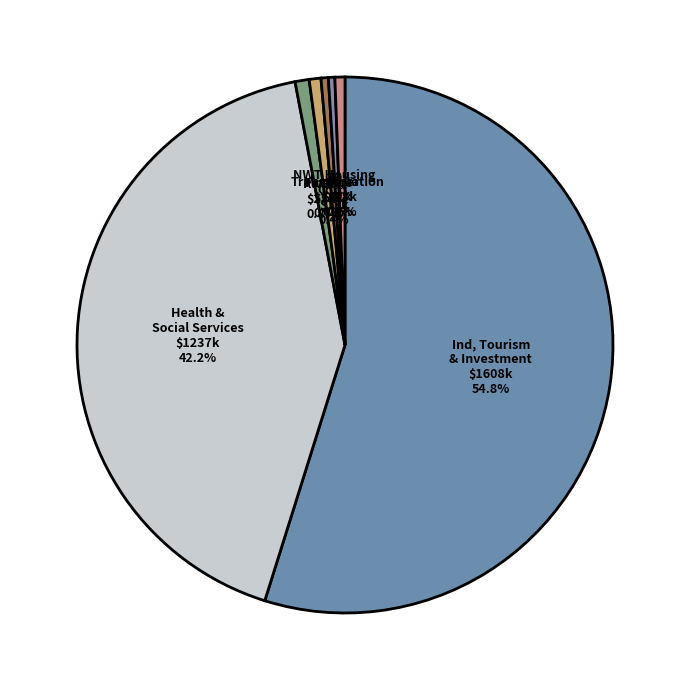

What is the smallest slice in the pie chart?

Education, Culture and Employment